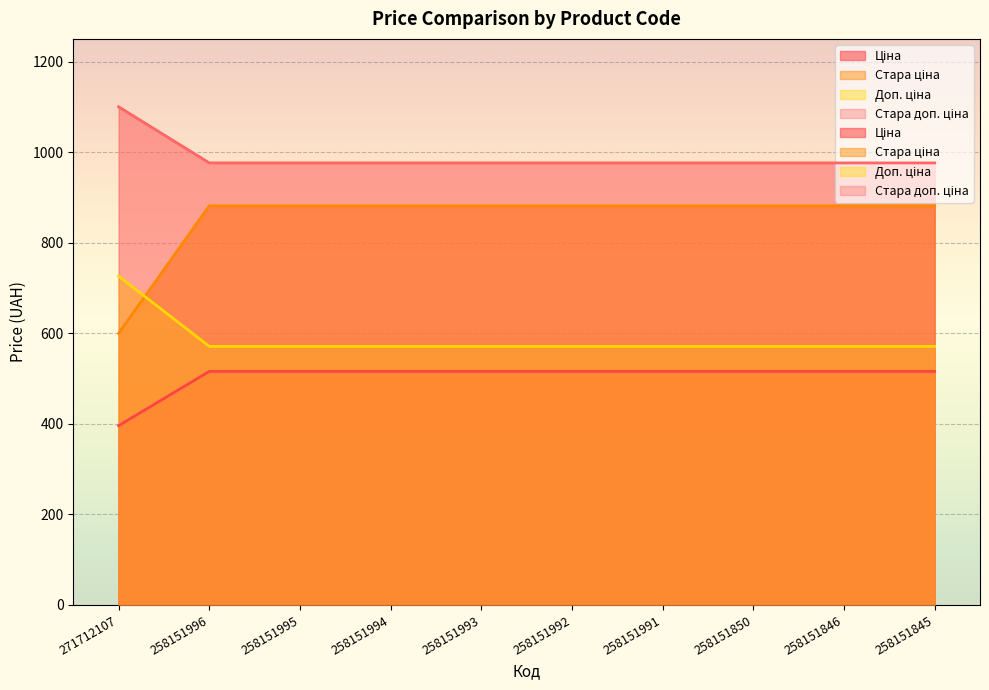

At which label is Ціна closest to 455?

271712107